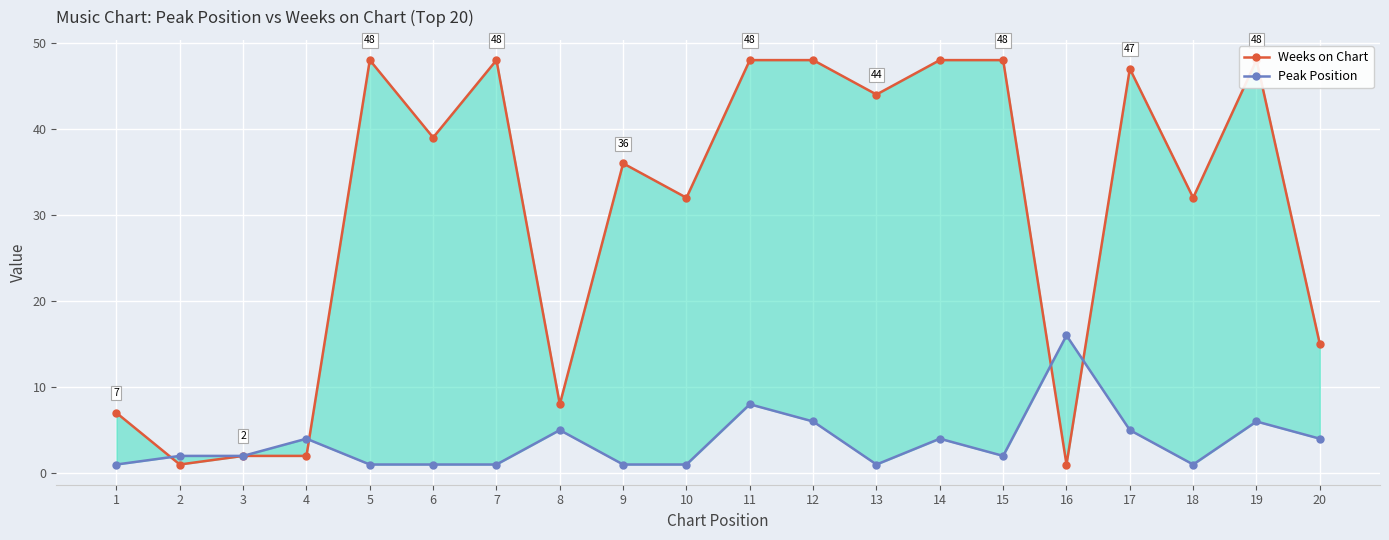

True or false: Weeks on Chart and Peak Position intersect in this chart.

True